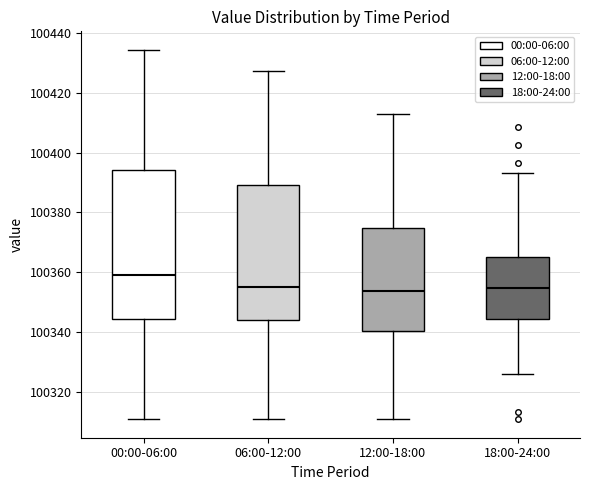

Which box is the tallest, from its lower edge to its upper edge?

00:00-06:00